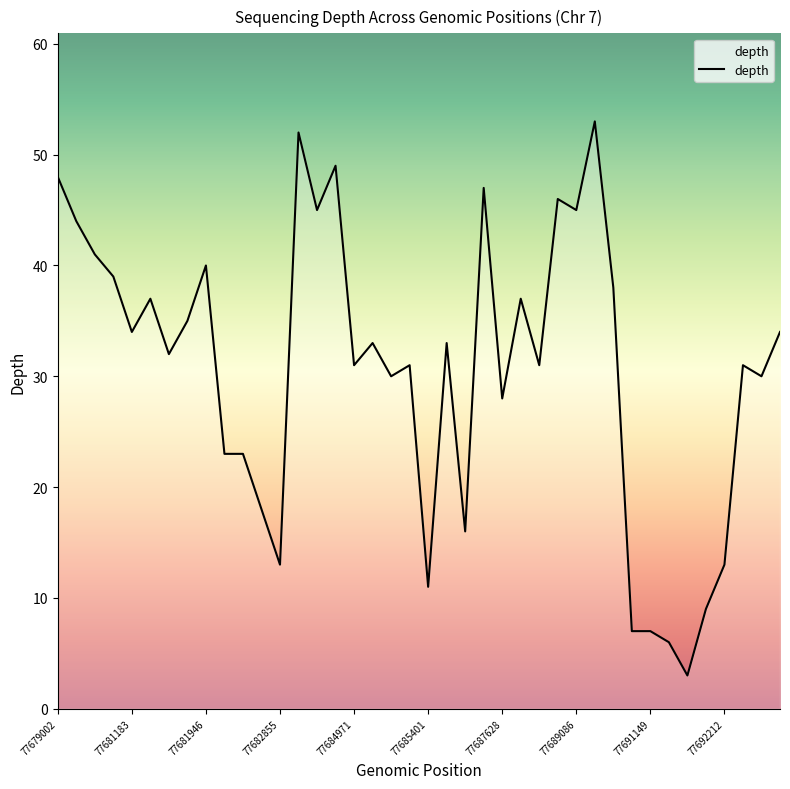

What is the greatest value displayed?

53